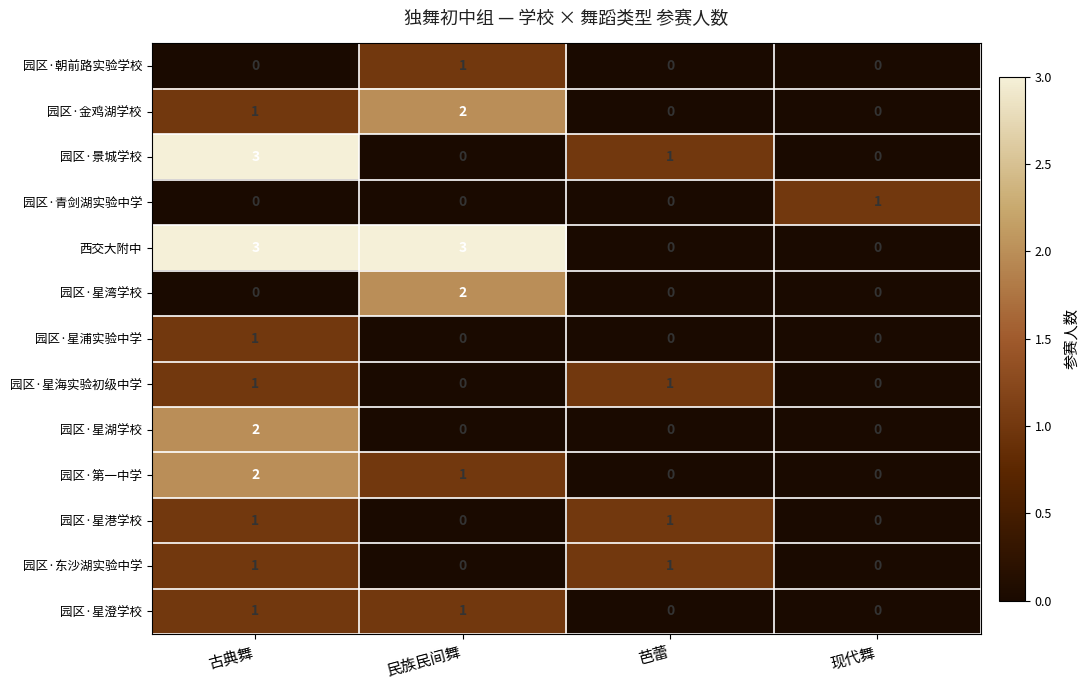

What is the total value across all series at 古典舞?

16